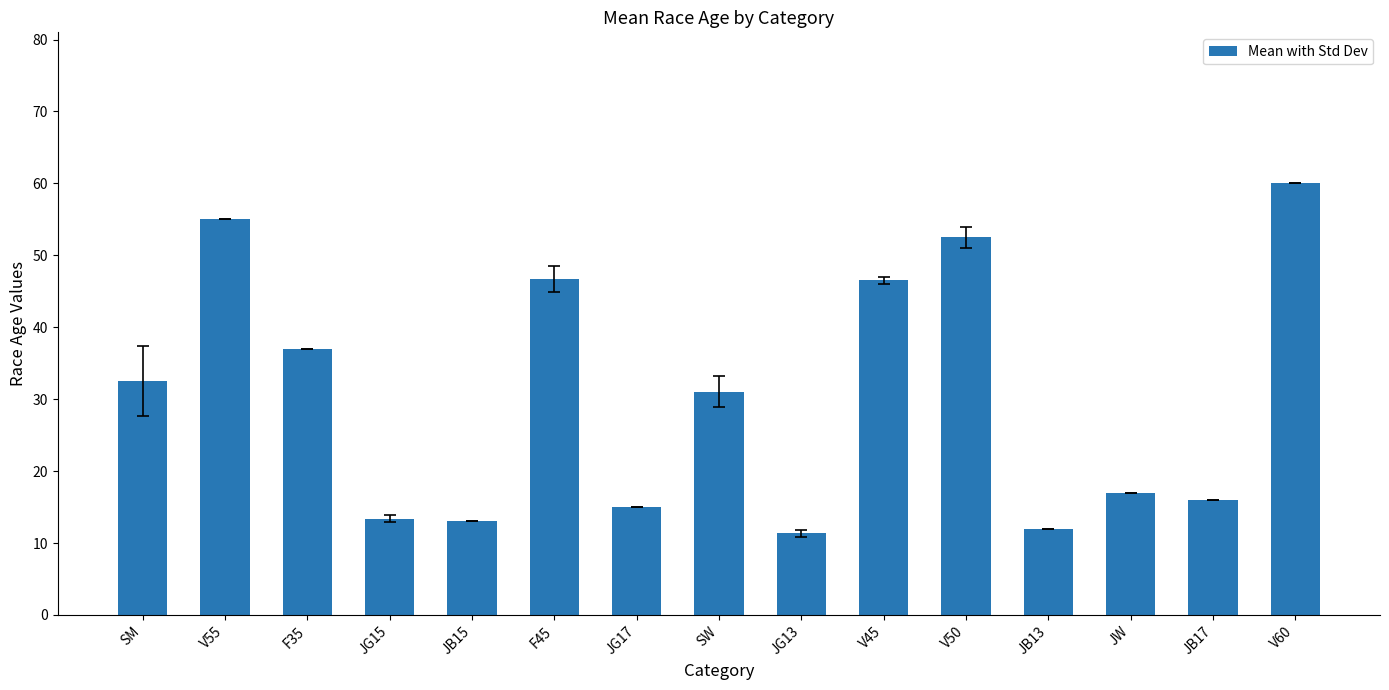

How many data points are less than 31?

7